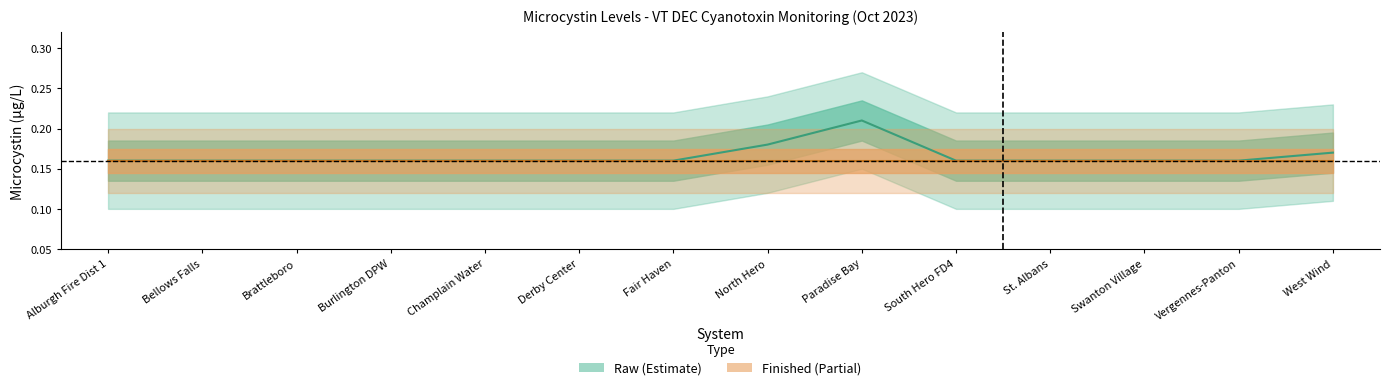

At which category does the chart reach its minimum across all series?

Alburgh Fire Dist 1